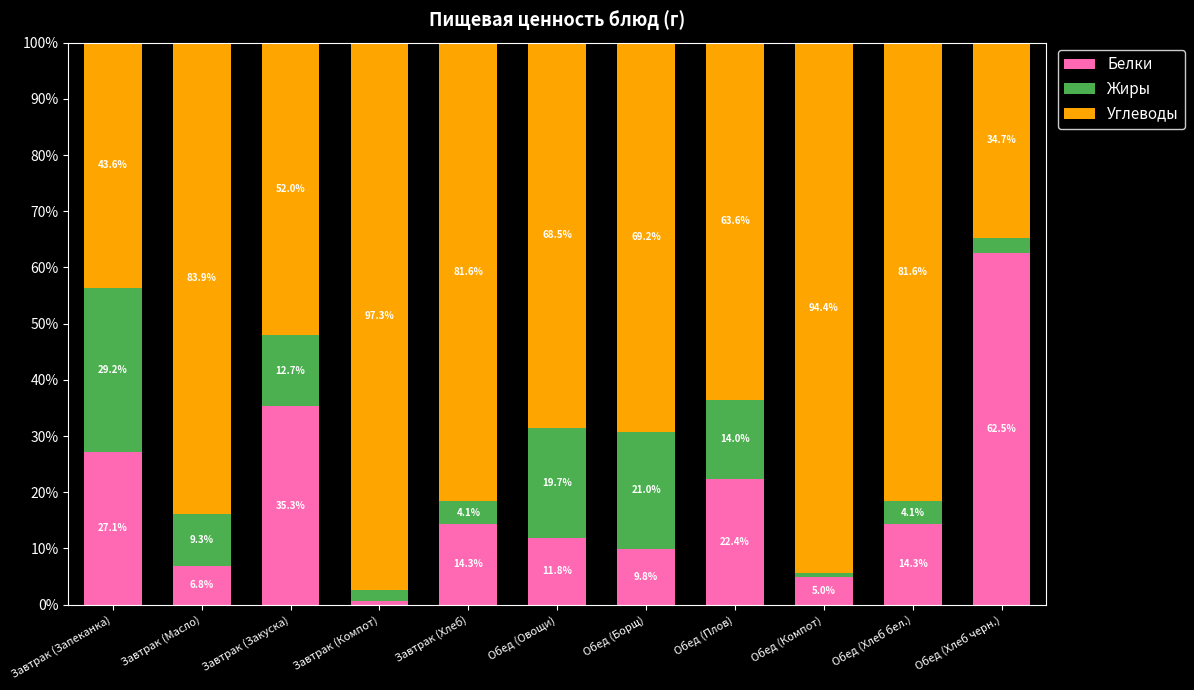

The Белки series shows 61.8 at Завтрак (Закуска). True or false?

False